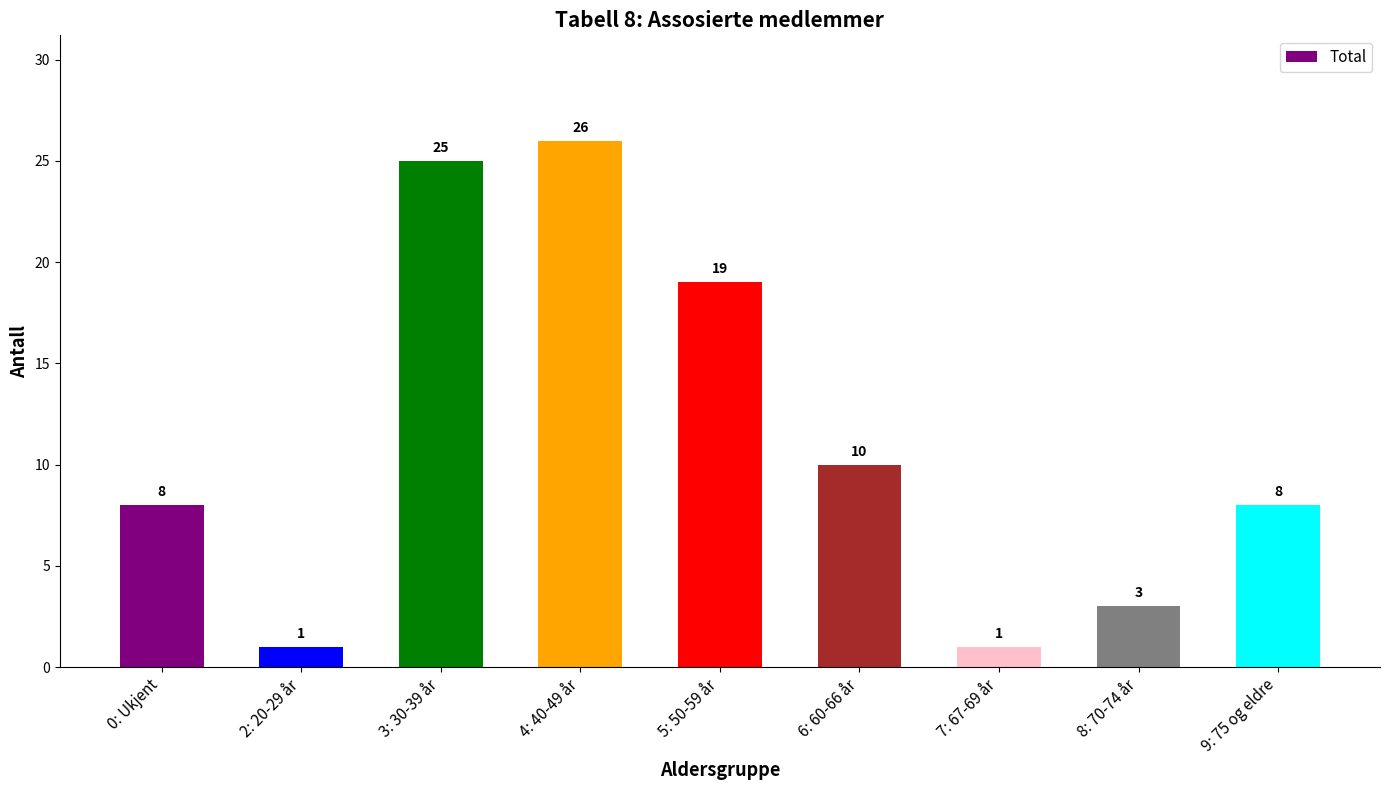

How many bars are there in total?

9